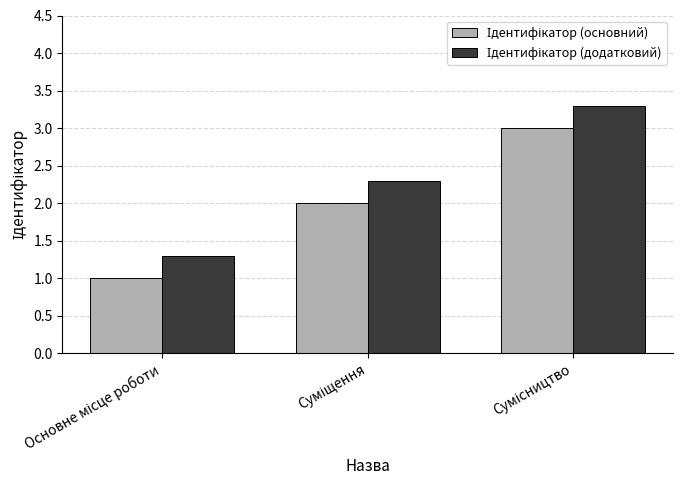

List the series in order of their overall mean, highest first.

Ідентифікатор (додатковий), Ідентифікатор (основний)